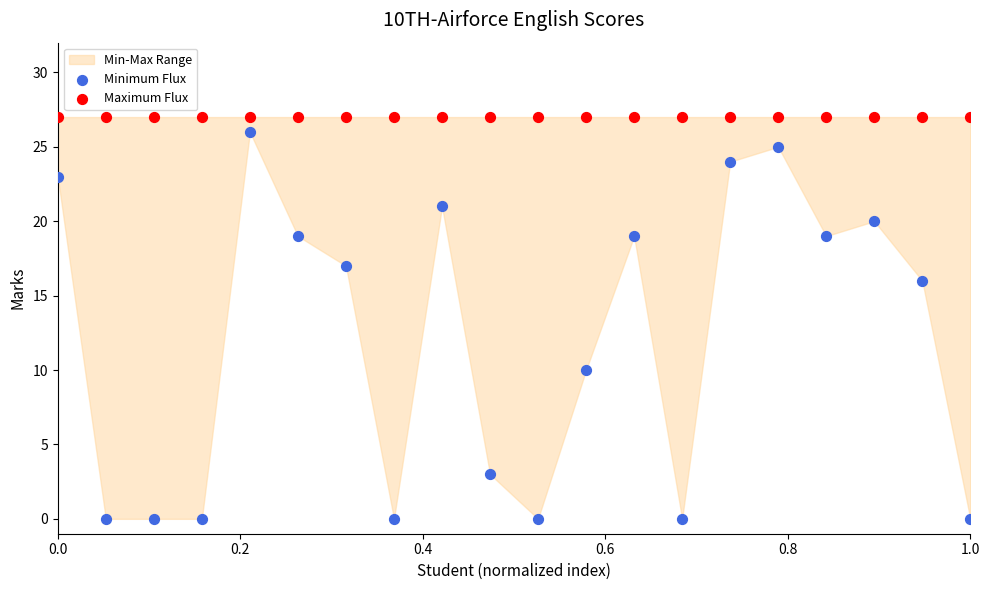

Which series contains the lowest Y value?

Minimum Flux